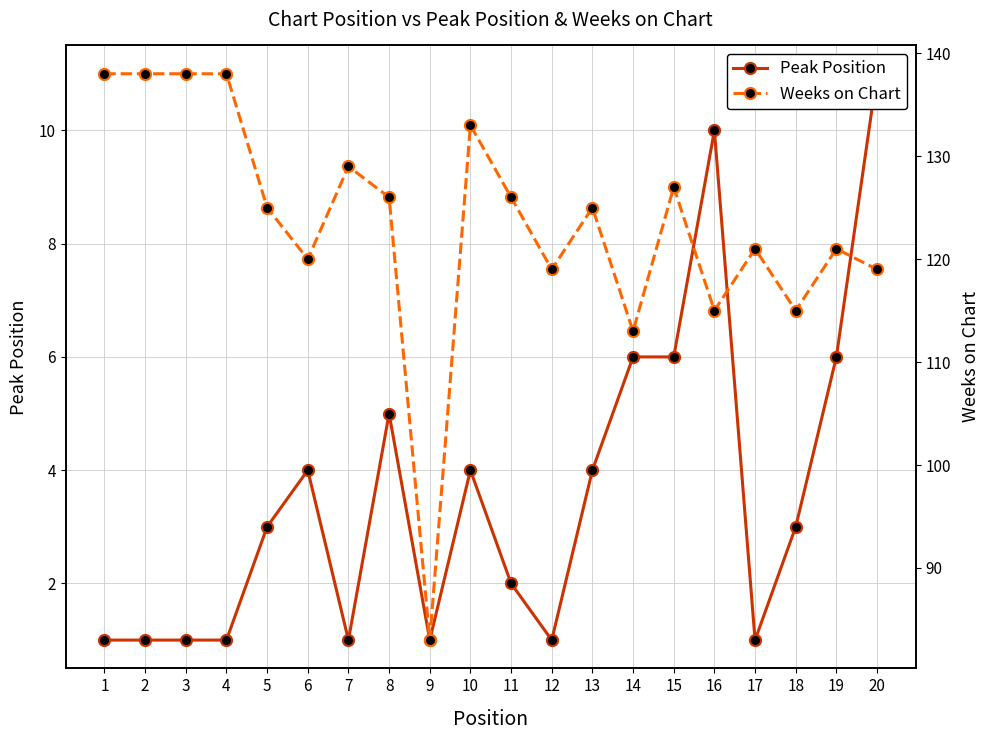

What is the sum of all Weeks on Chart values?

2469